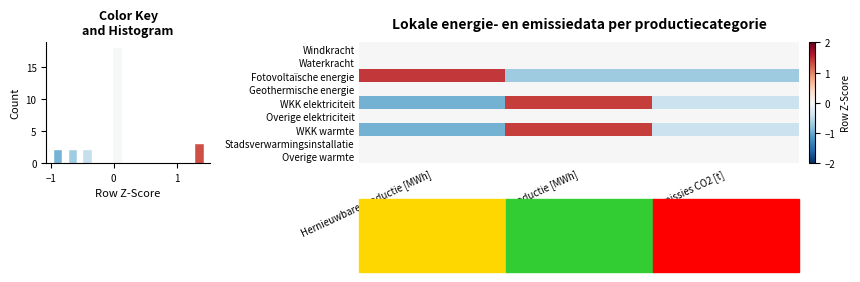

Between Fossiele productie [MWh] and Hernieuwbare productie [MWh], which is larger?

Fossiele productie [MWh]